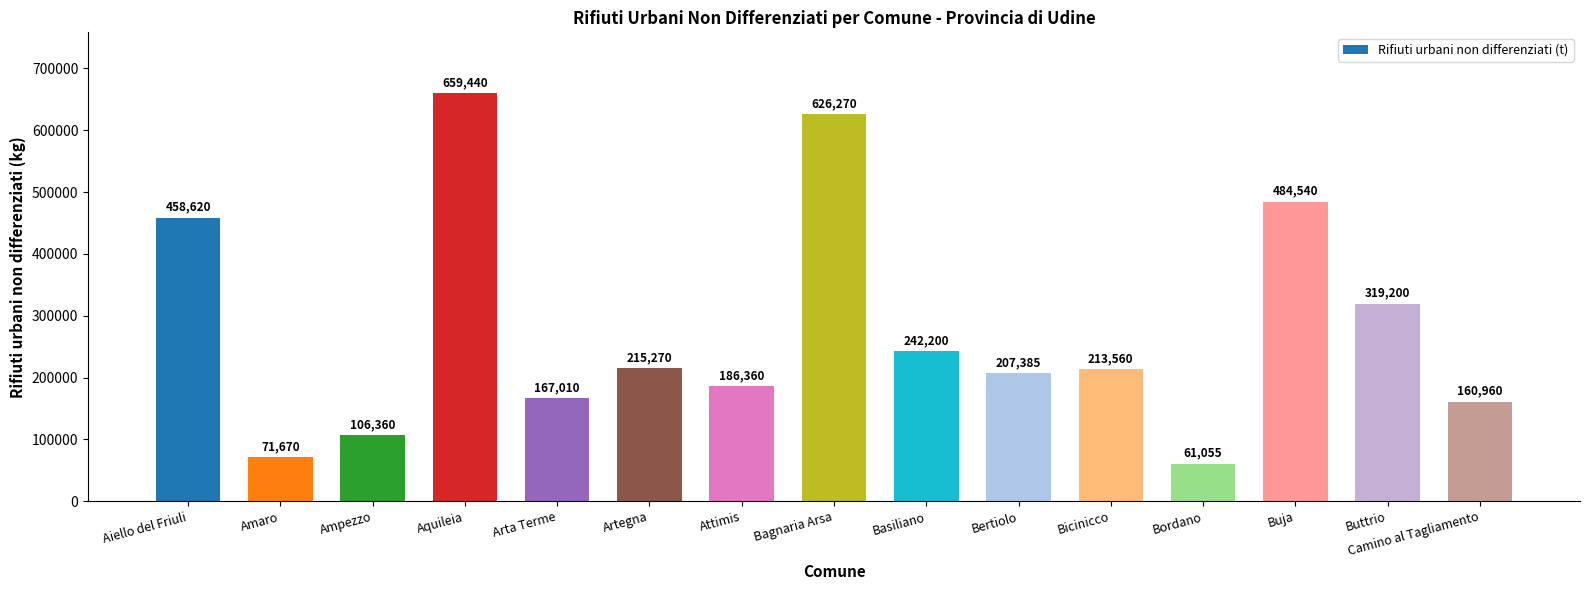

List the labels in order of value, smallest first.

Bordano, Amaro, Ampezzo, Camino al Tagliamento, Arta Terme, Attimis, Bertiolo, Bicinicco, Artegna, Basiliano, Buttrio, Aiello del Friuli, Buja, Bagnaria Arsa, Aquileia